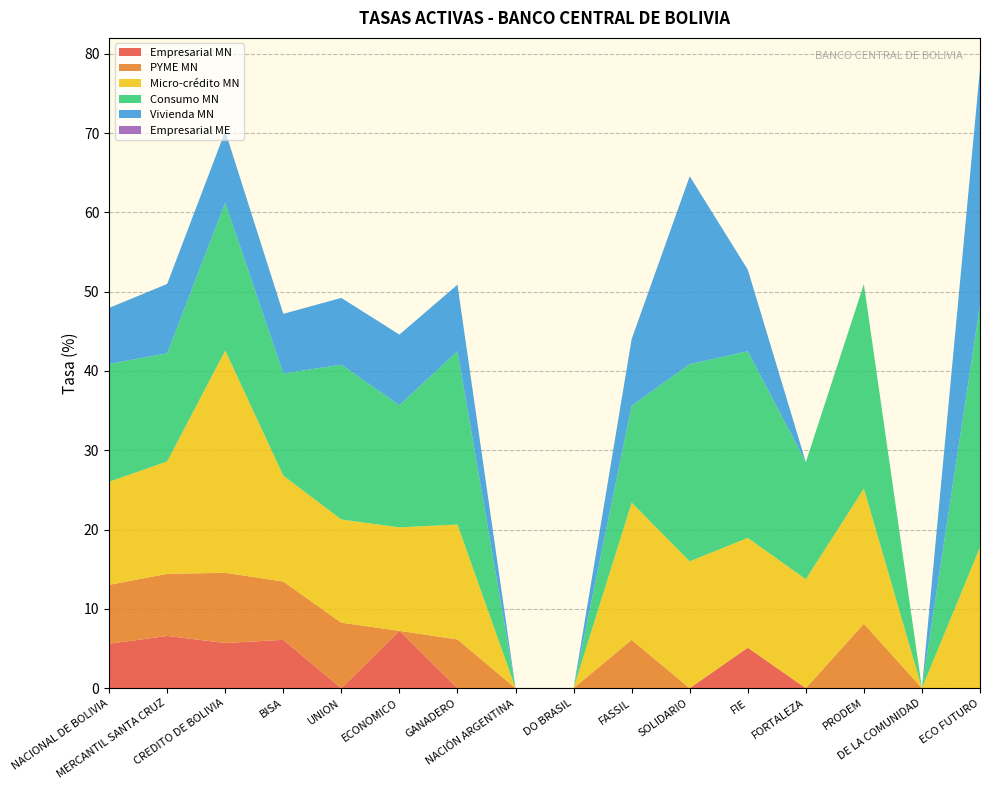

Reading left to right, extract all data points from this chart.

Empresarial MN: 5.6	6.6	5.7	6.1	0.0	7.2	0.0	0.0	0.0	0.0	0.0	5.1	0.0	0.0	0.0	0.0
PYME MN: 7.4	7.8	8.9	7.3	8.3	0.0	6.1	0.0	0.0	6.1	0.0	0.0	0.0	8.1	0.0	0.0
Micro-crédito MN: 13.0	14.2	28.0	13.4	13.0	13.0	14.5	0.0	0.0	17.3	16.0	13.8	13.7	17.0	0.0	17.8
Consumo MN: 14.9	13.6	18.6	12.9	19.5	15.4	21.9	0.0	0.0	12.2	24.9	23.5	14.8	25.8	0.0	30.5
Vivienda MN: 7.1	8.7	9.0	7.5	8.4	8.9	8.4	0.0	0.0	8.4	23.7	10.3	0.0	0.0	0.0	29.8
Empresarial ME: 0.0	0.0	0.0	0.0	0.0	0.0	0.0	0.0	0.0	0.0	0.0	0.0	0.0	0.0	0.0	0.0